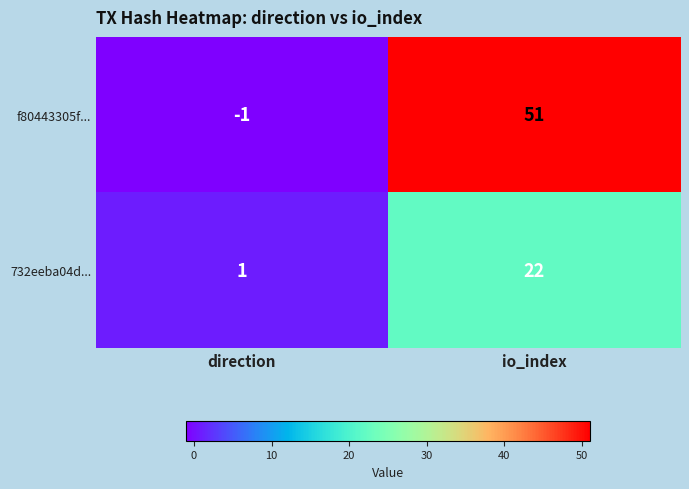

What is the sum of the f80443305f... values at io_index and direction?

50